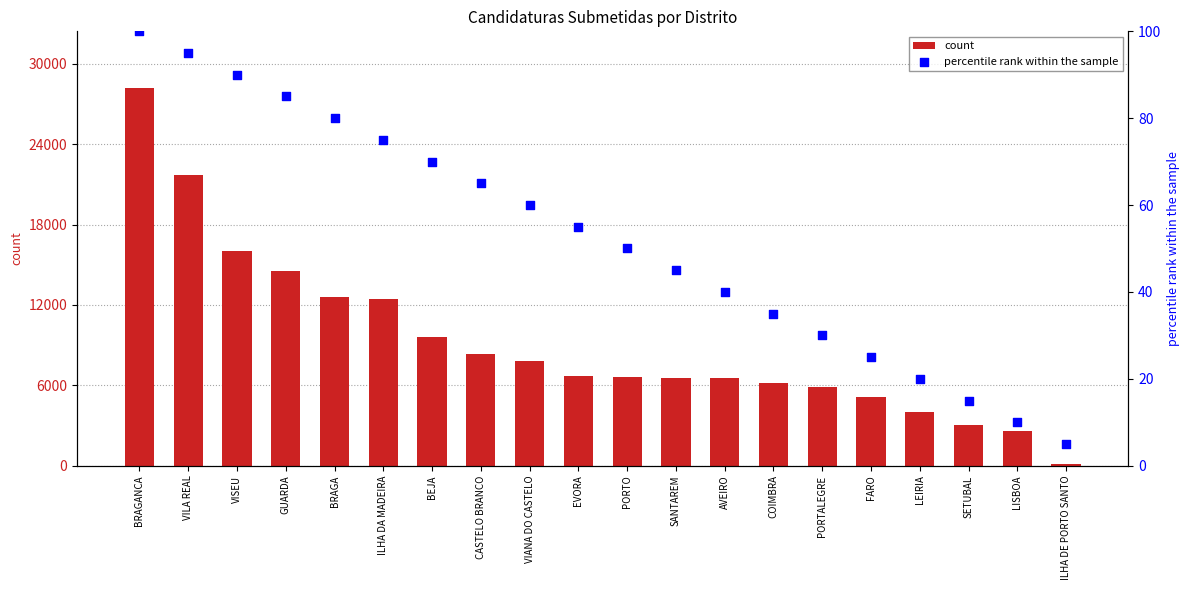

Which series contains the lowest Y value?

percentile rank within the sample